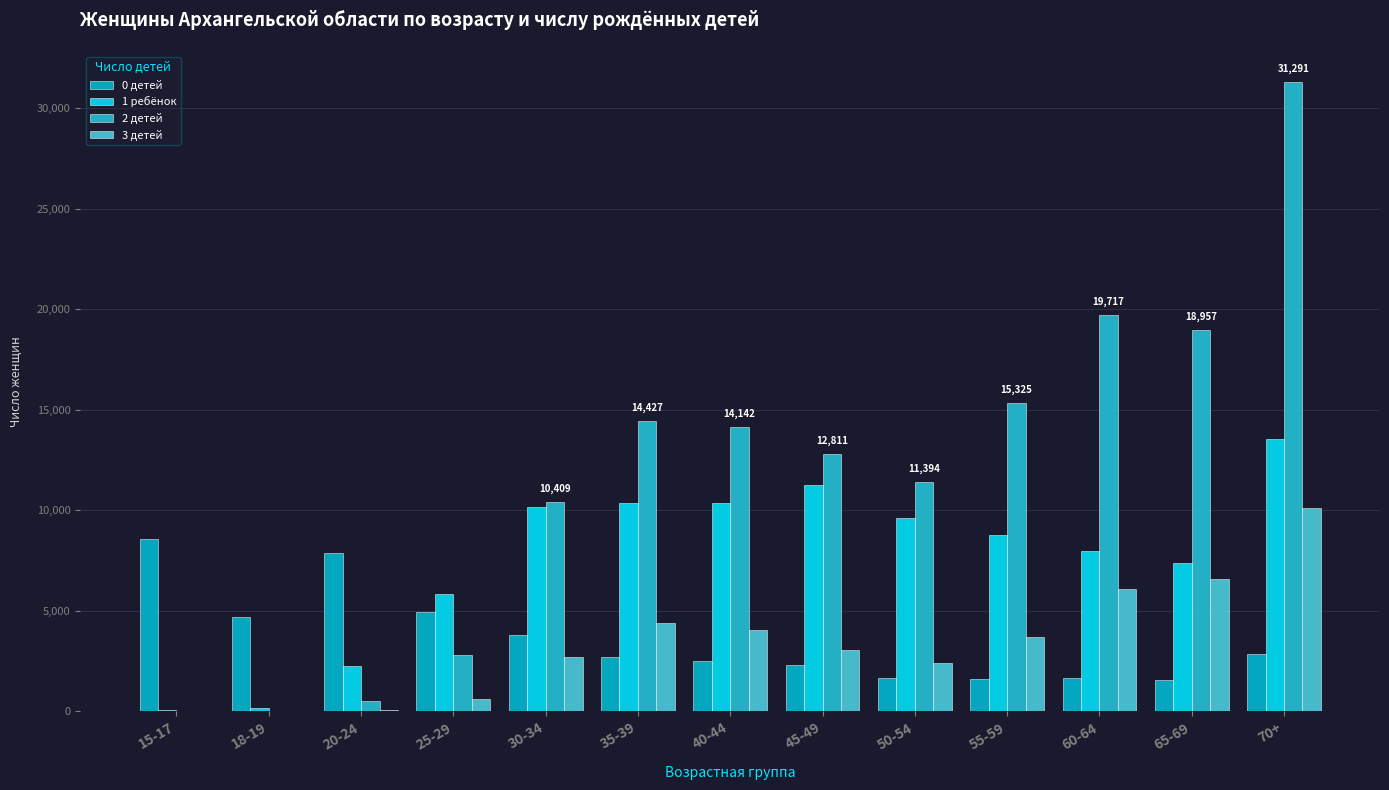

What is the sum of all 1 ребёнок values?

97795